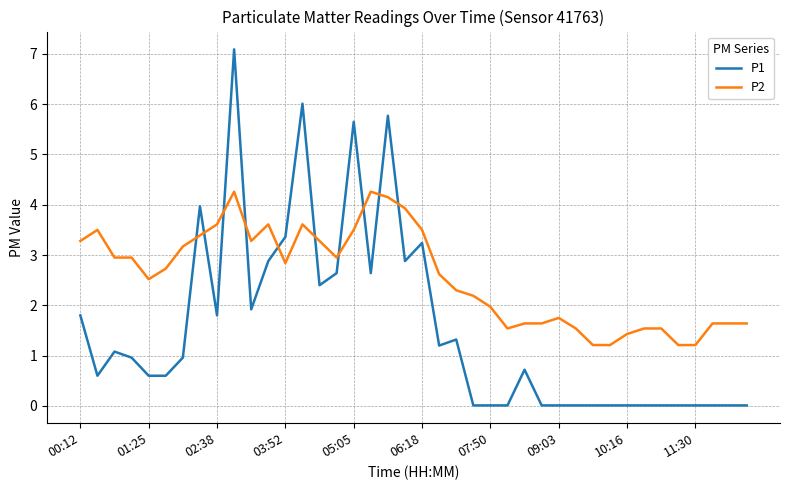

How many intersections are there between P2 and P1?

10